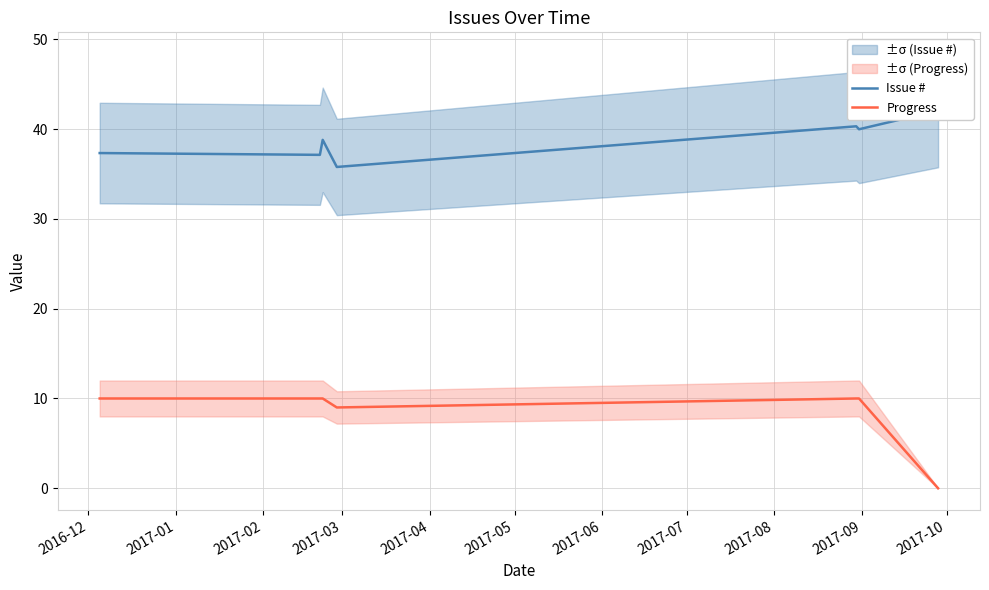

True or false: Progress and Issue # intersect in this chart.

False